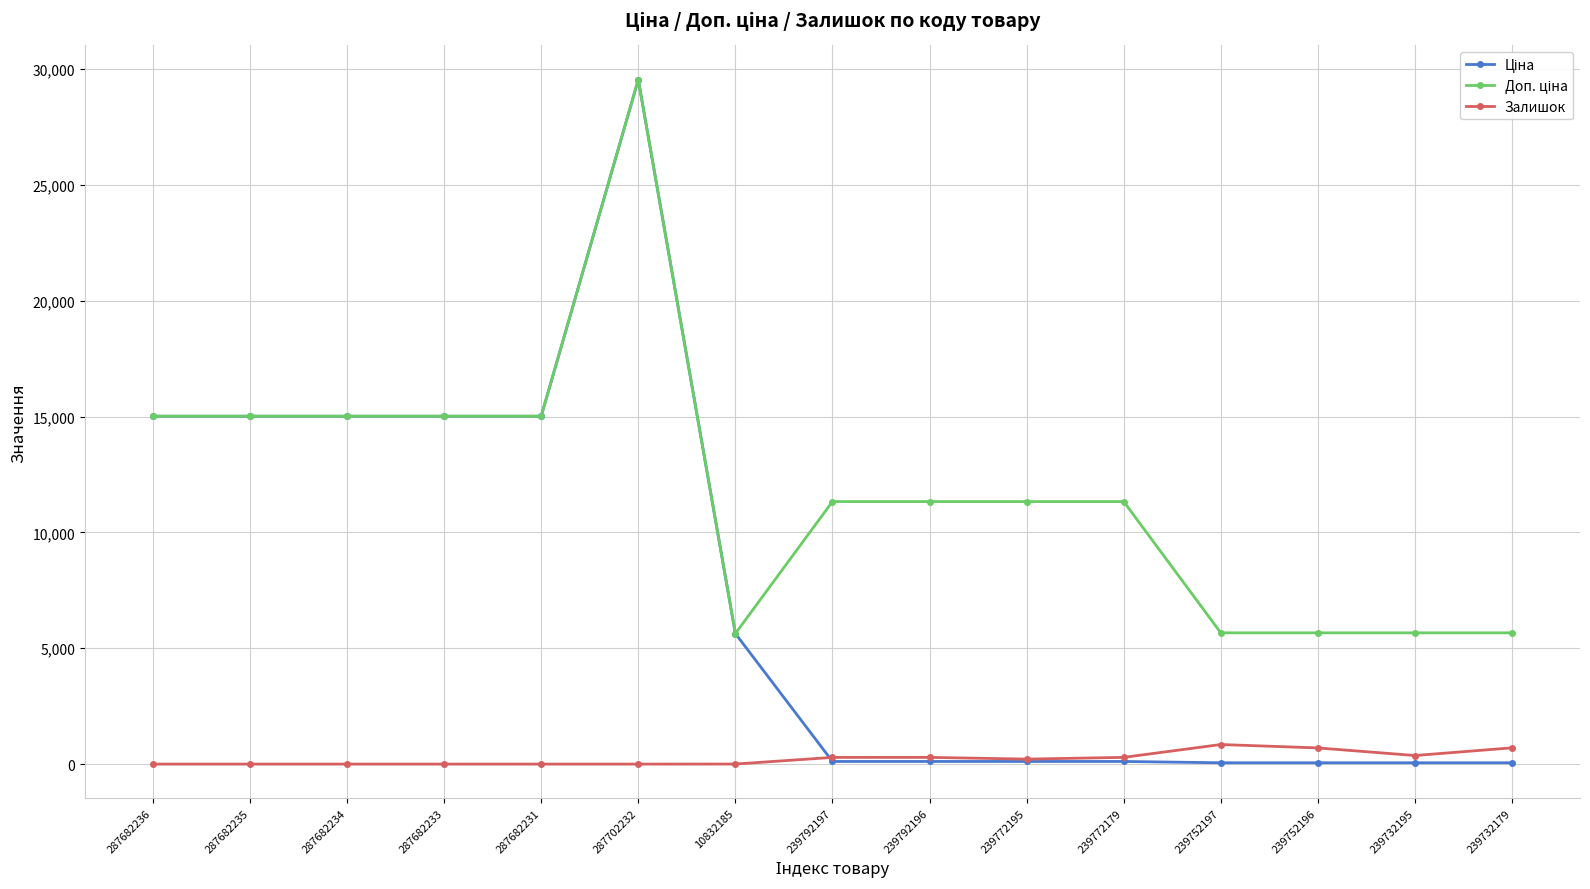

At how many categories does at least one series exceed 3226?

15